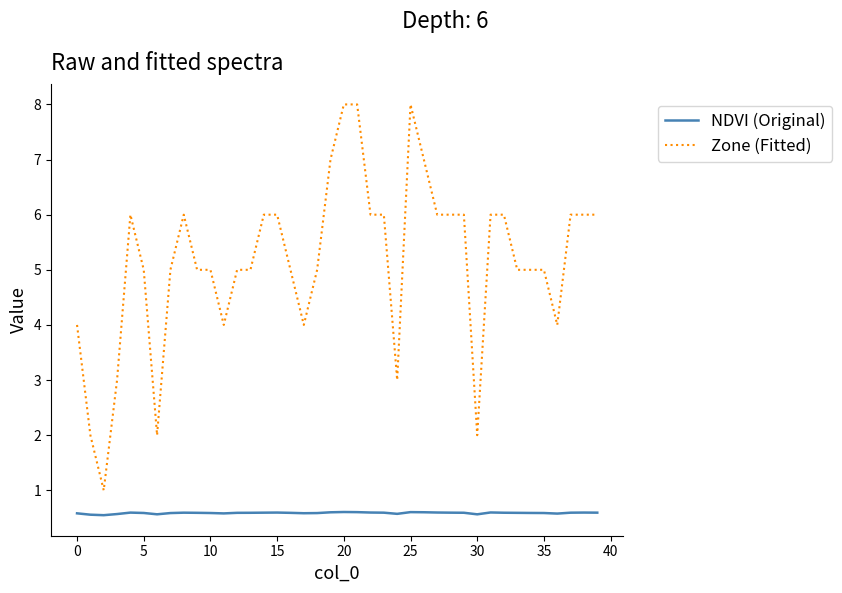

At which category is the sum across all series the highest?

20